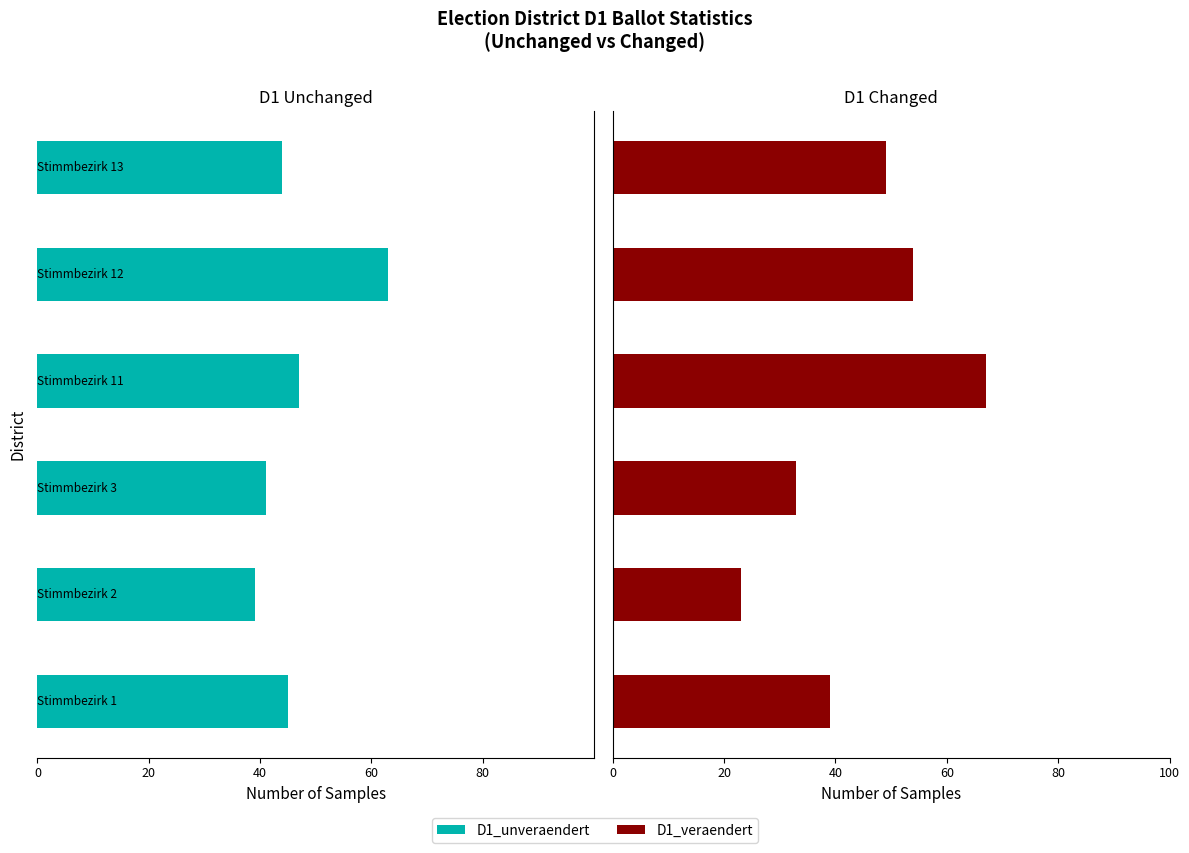

At 80, list the series in order from largest to smallest.

D1_veraendert, D1_unveraendert